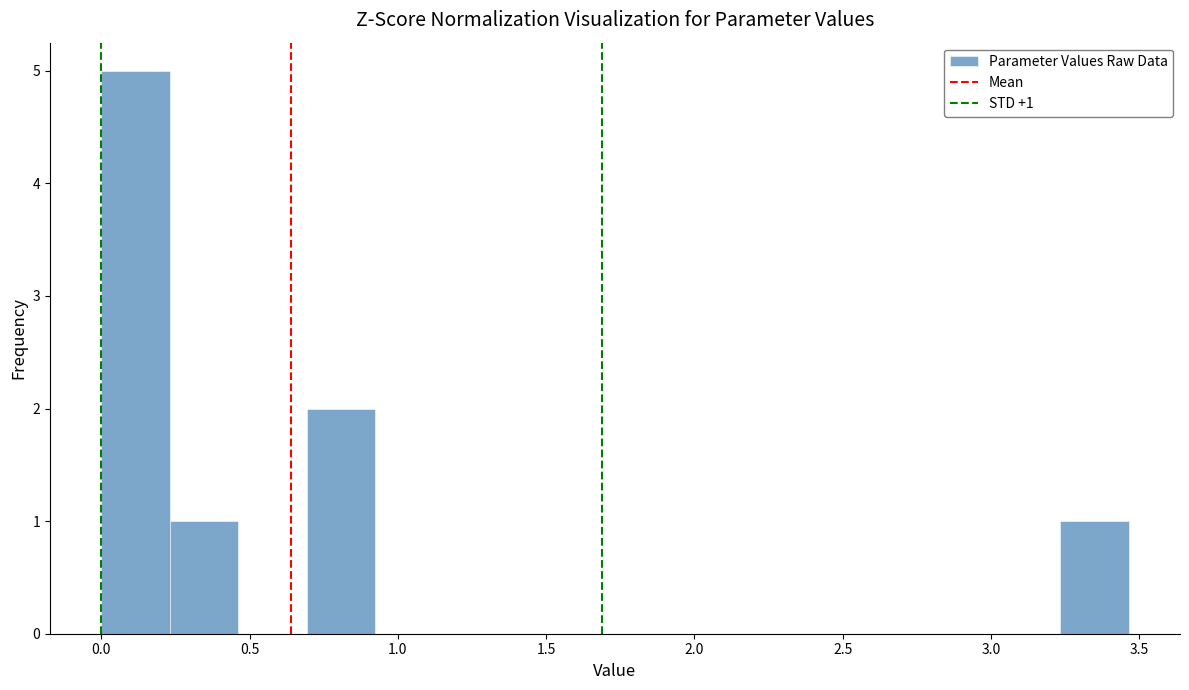

Which range on the x-axis has the tallest bar?

0.00 to 0.25